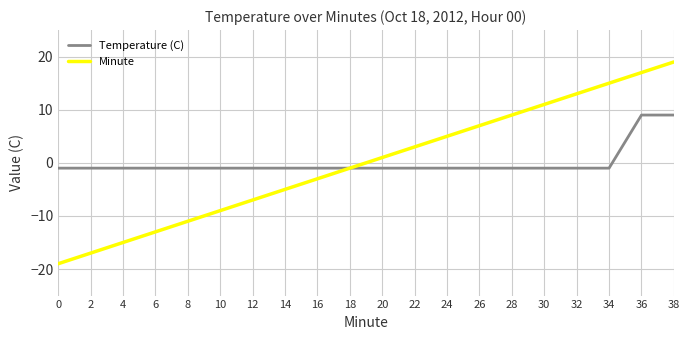

What is the approximate value of Minute at 38?

19.0